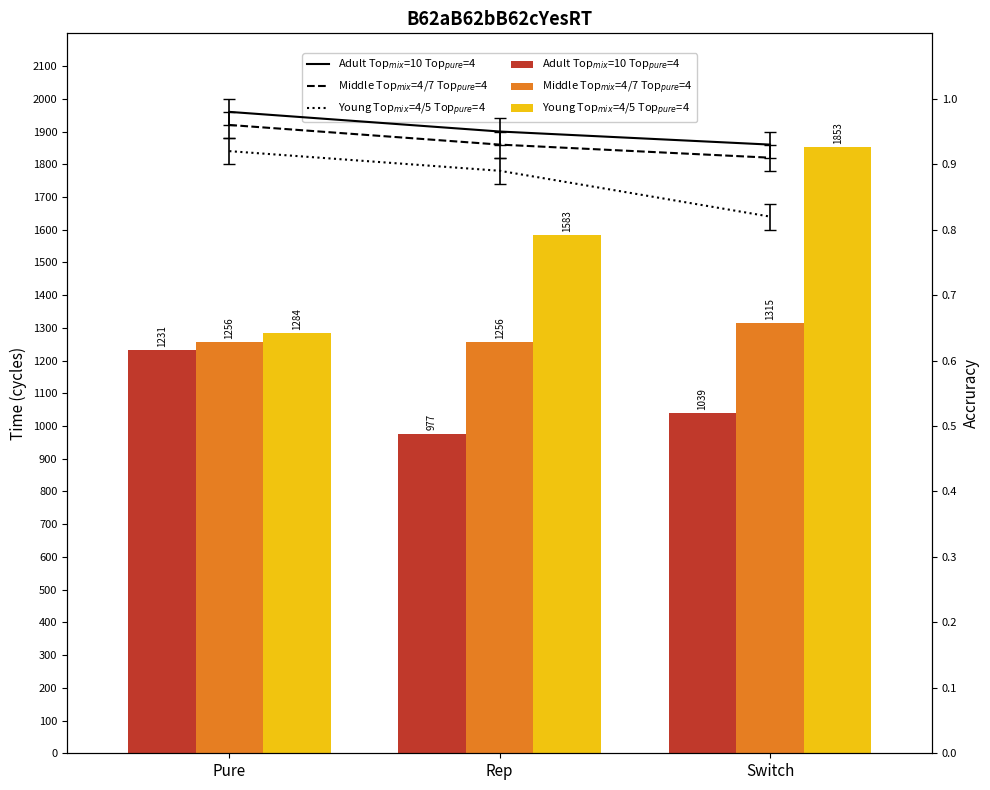

Rank the categories by Middle_line value from lowest to highest.

Switch, Rep, Pure